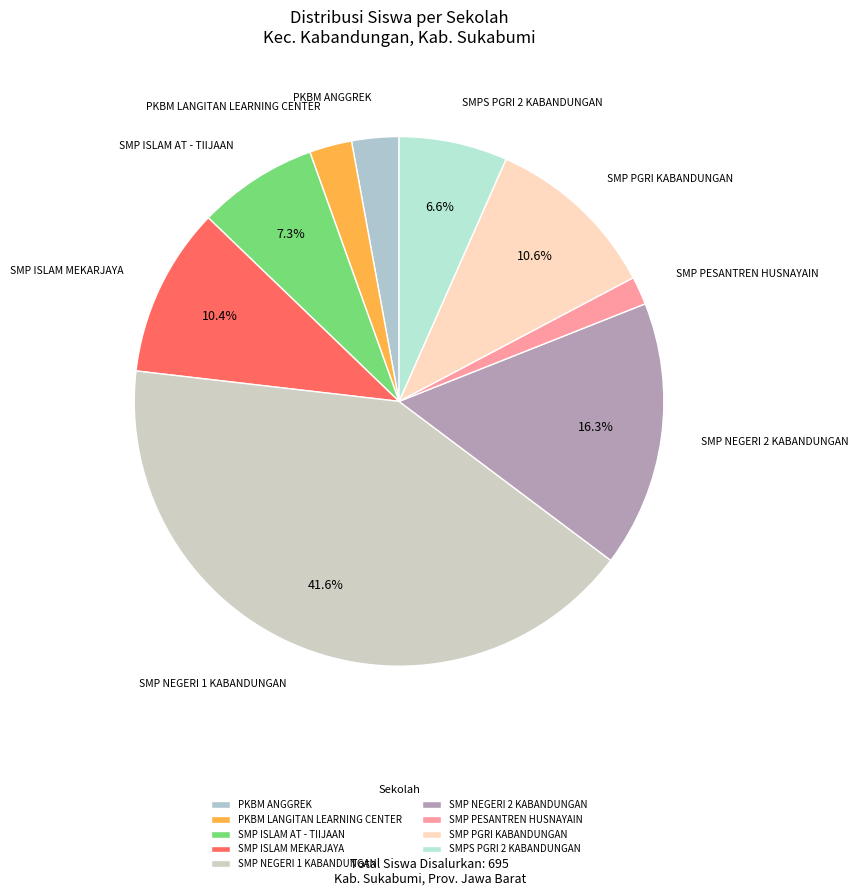

What is the largest slice in the pie chart?

SMP NEGERI 1 KABANDUNGAN